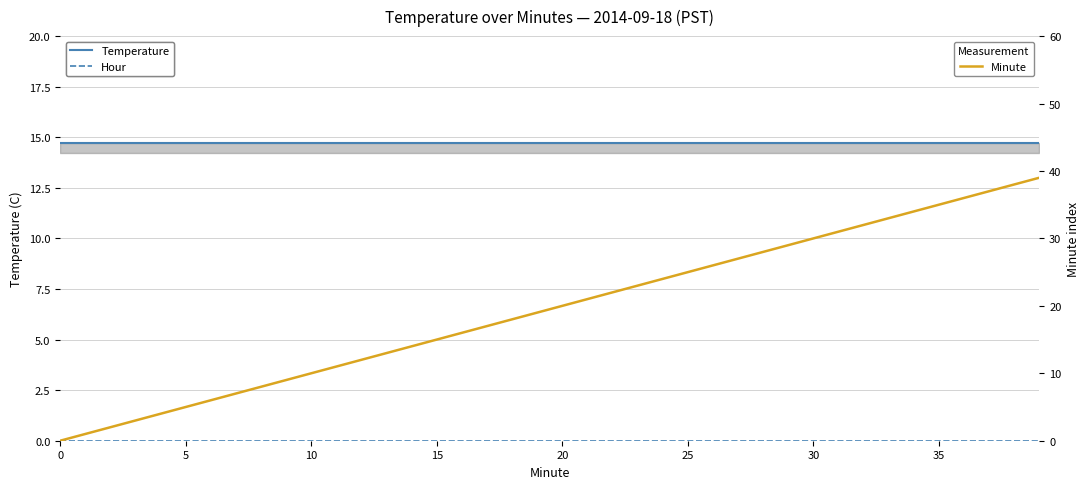

What is the spread (max minus min) of values at 29?

29.0